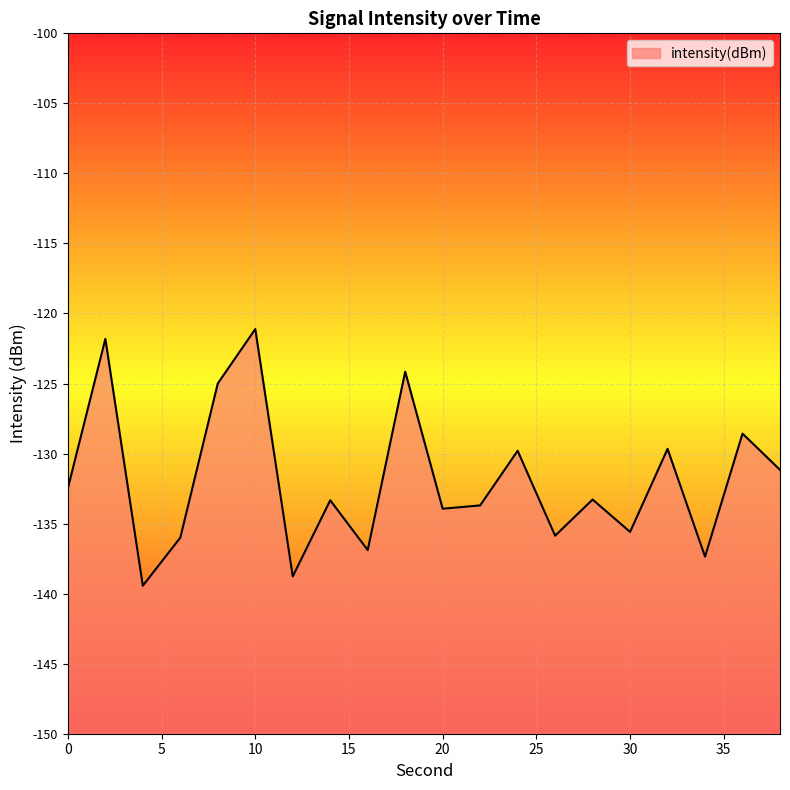

Reading left to right, transcribe all the data shown in this chart.

-132.5	-121.8	-139.4	-136.0	-125.0	-121.1	-138.8	-133.3	-136.9	-124.2	-133.9	-133.7	-129.8	-135.9	-133.3	-135.6	-129.7	-137.4	-128.6	-131.2